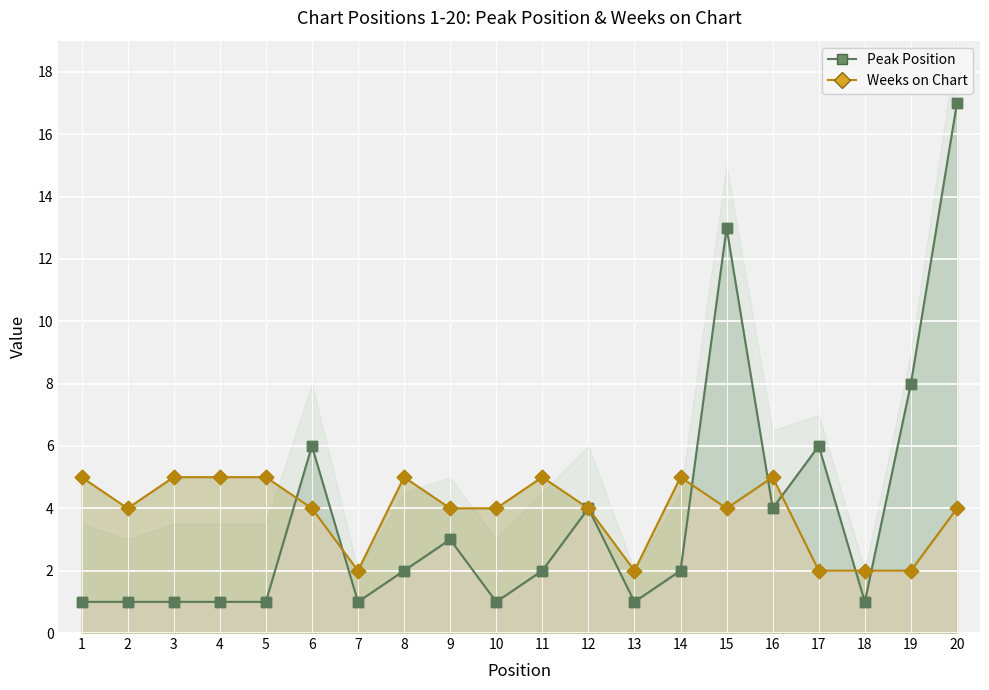

Which series reaches the maximum Y coordinate?

Peak Position